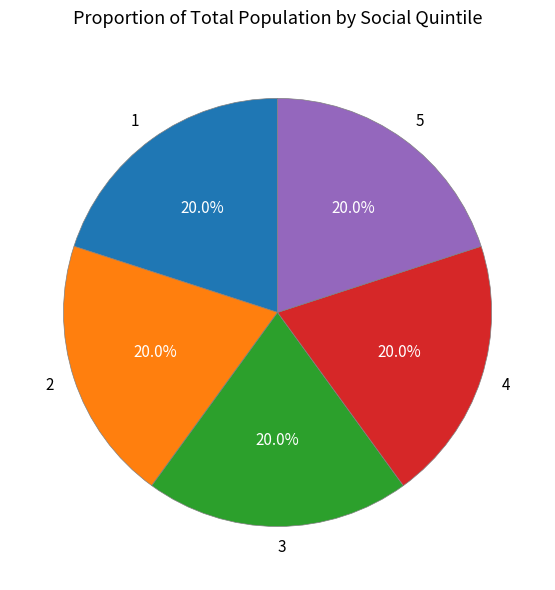

How much of the chart is everything except 1?

80.0%